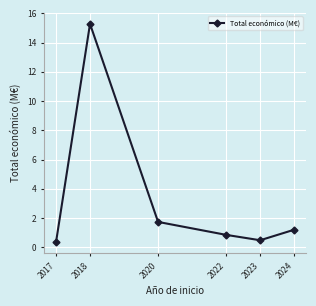

Reading right to left, extract all data points from this chart.

1.2	0.5	0.8	1.7	15.3	0.3